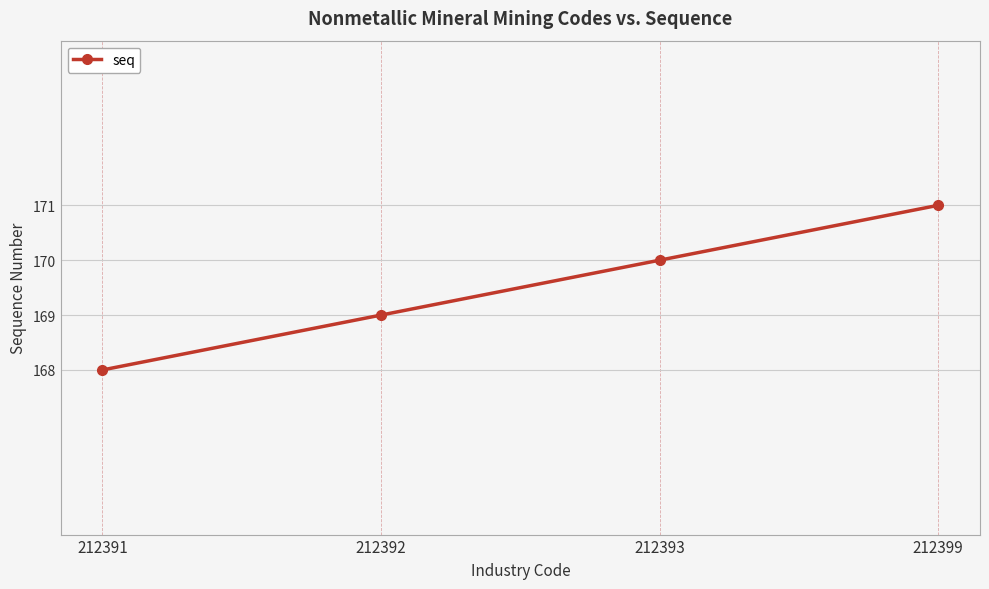

List the labels in order of value, largest first.

212399, 212393, 212392, 212391